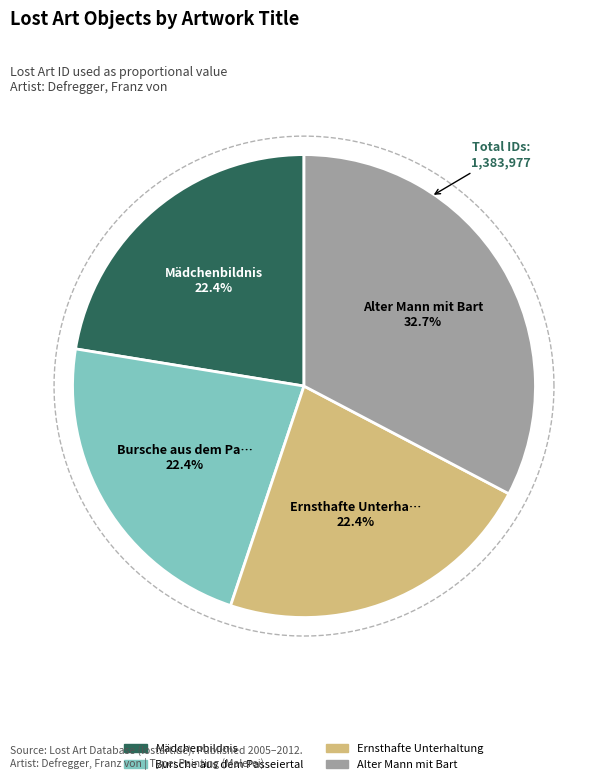

What is the smallest slice in the pie chart?

Ernsthafte Unterhaltung